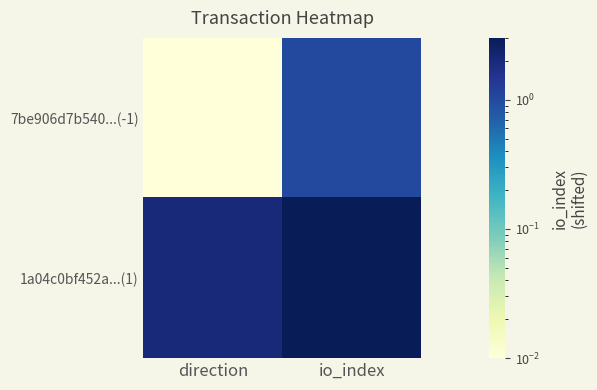

Rank the series by their average value, from highest to lowest.

1a04c0bf452a...(1), 7be906d7b540...(-1)